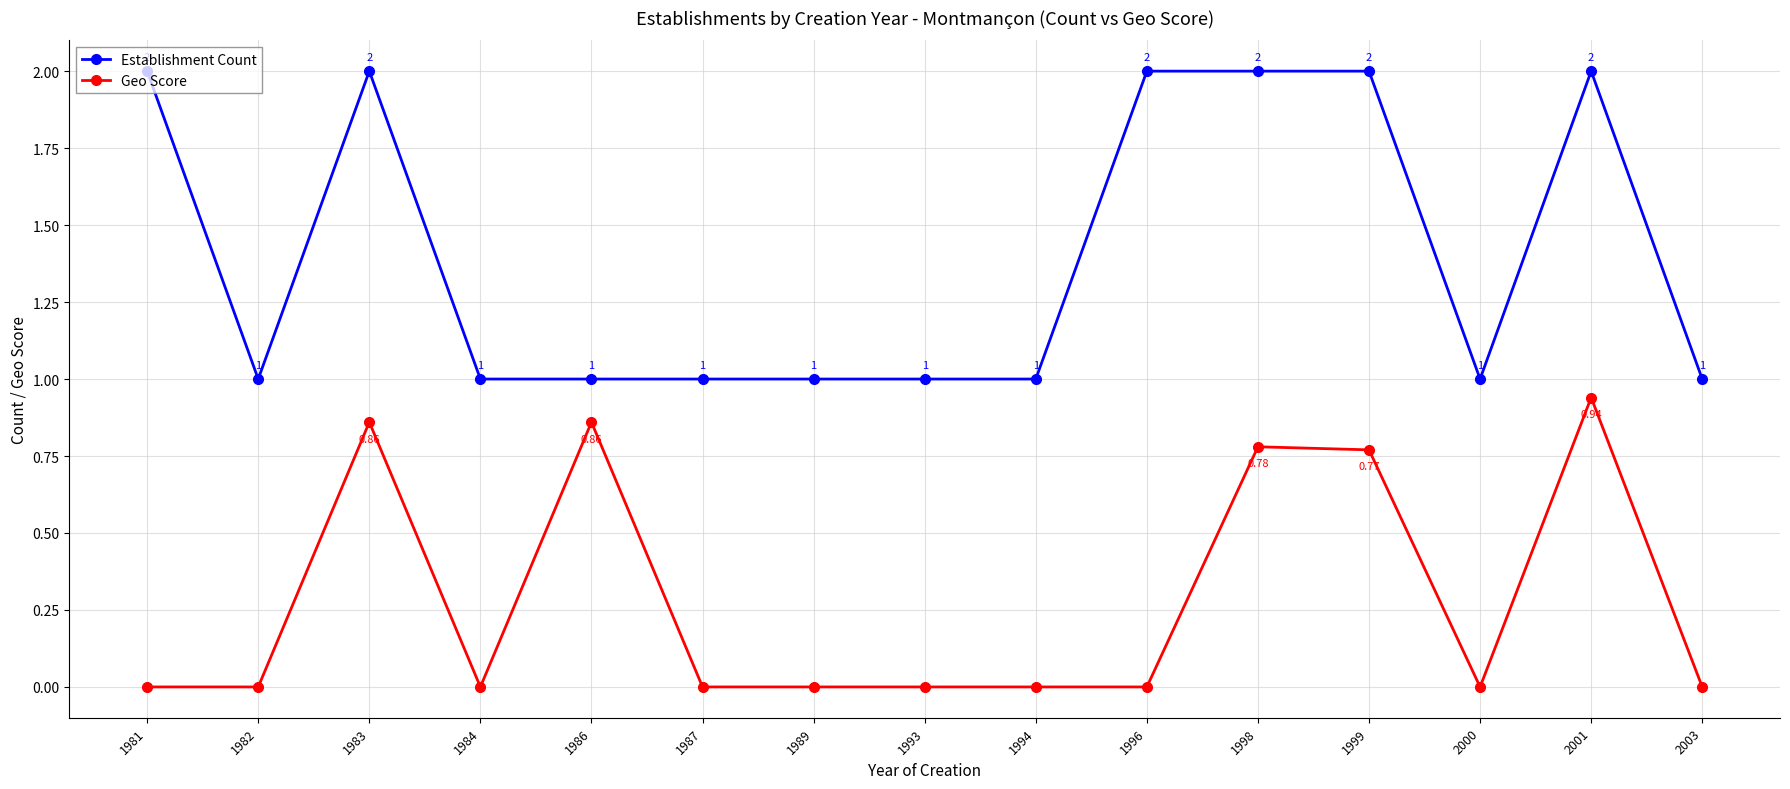

What is the highest value of the Establishment Count series?

2.0